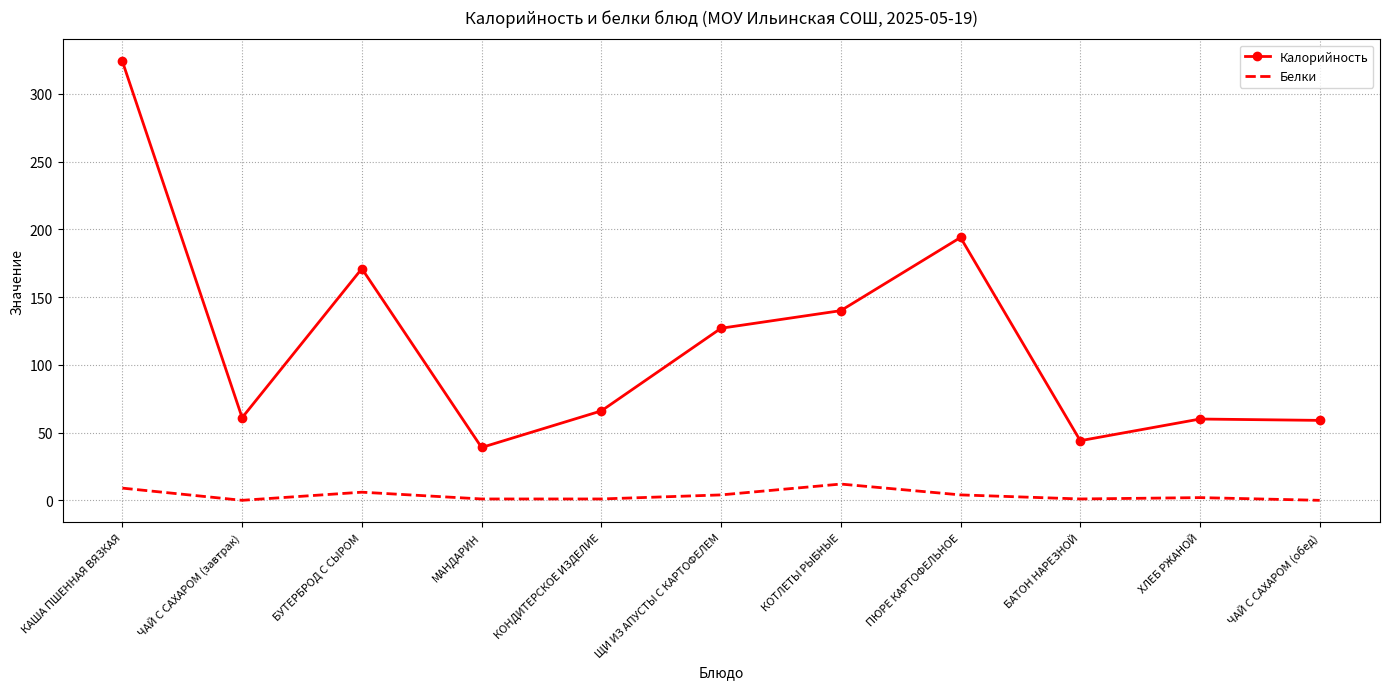

Rank the series by their maximum value, from highest to lowest.

Калорийность, Белки